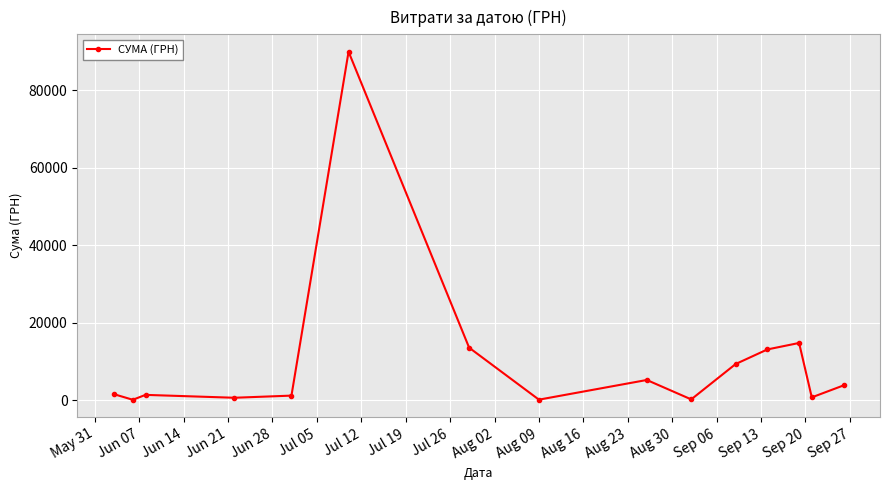

What is the value of the 7th point from the left?

13562.3